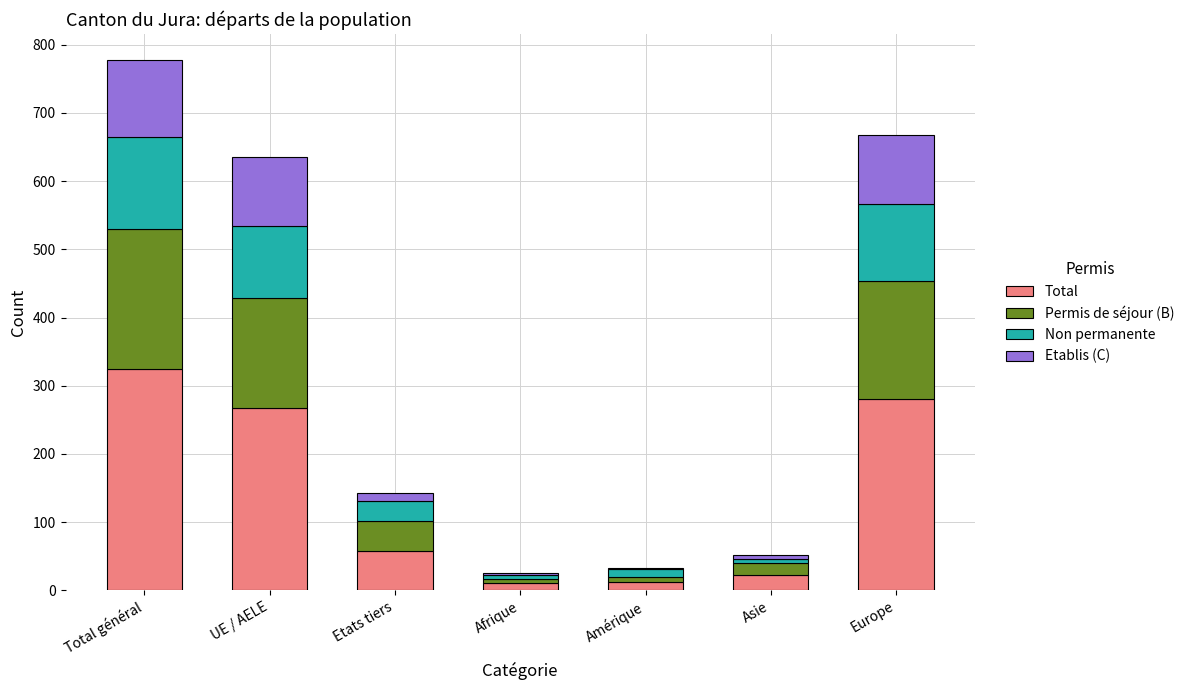

How many categories are shown in the chart?

7